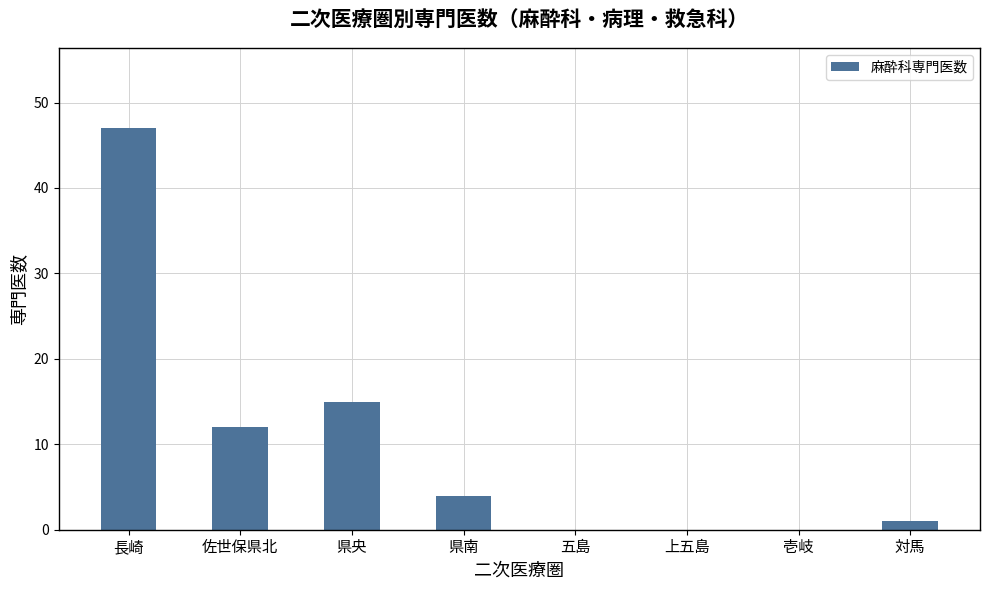

Is it true that the value at 上五島 is 23?

False